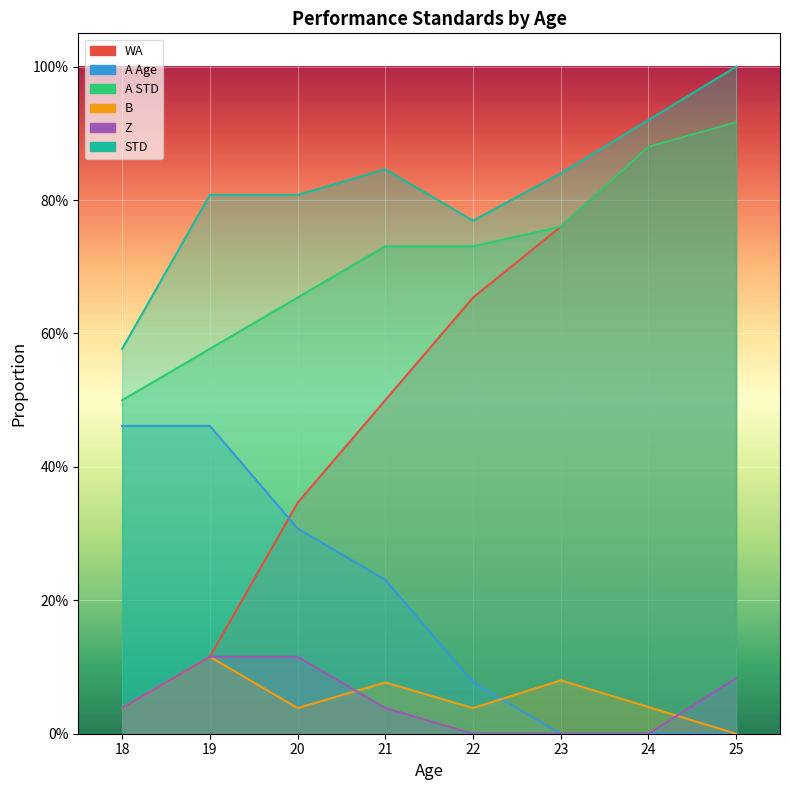

How many values in the Z series exceed 0?

5